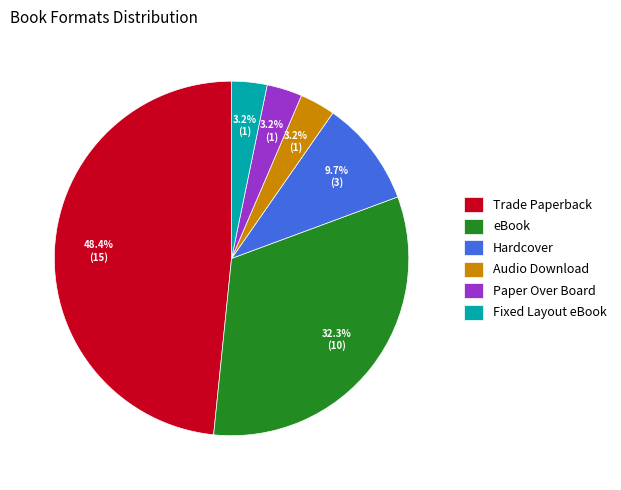

Count the number of slices in the pie.

6